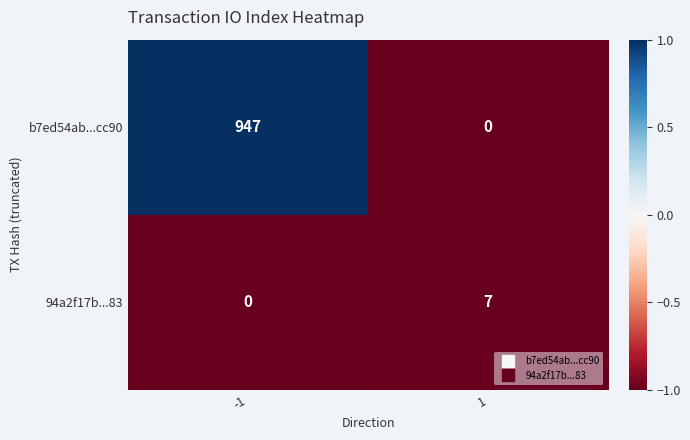

Which series has the largest total across all categories?

b7ed54ab...cc90